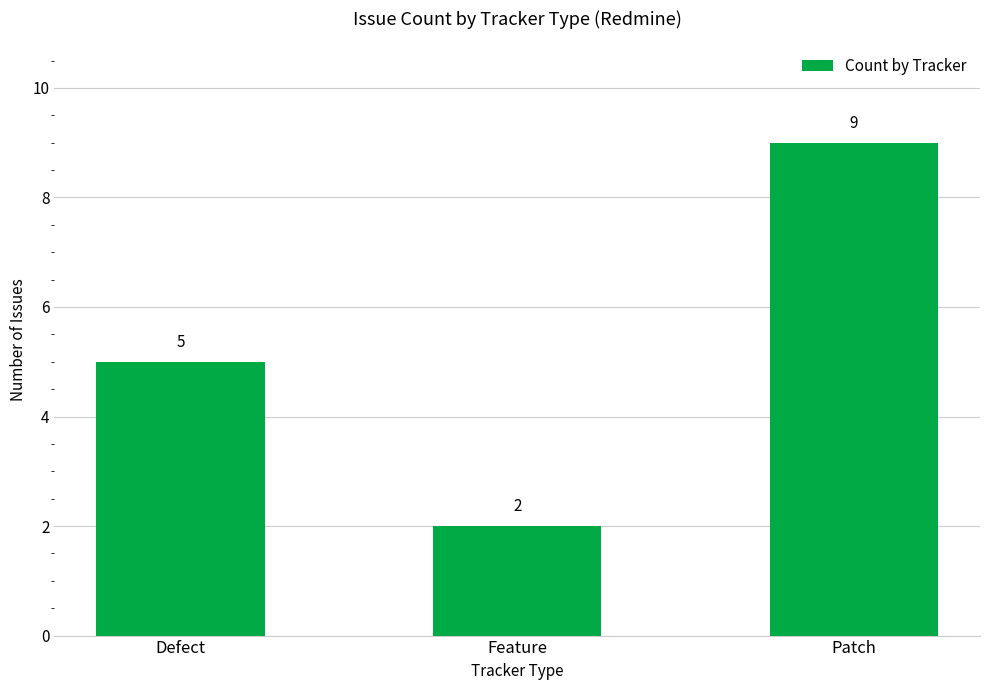

Does the chart contain stacked bars?

No